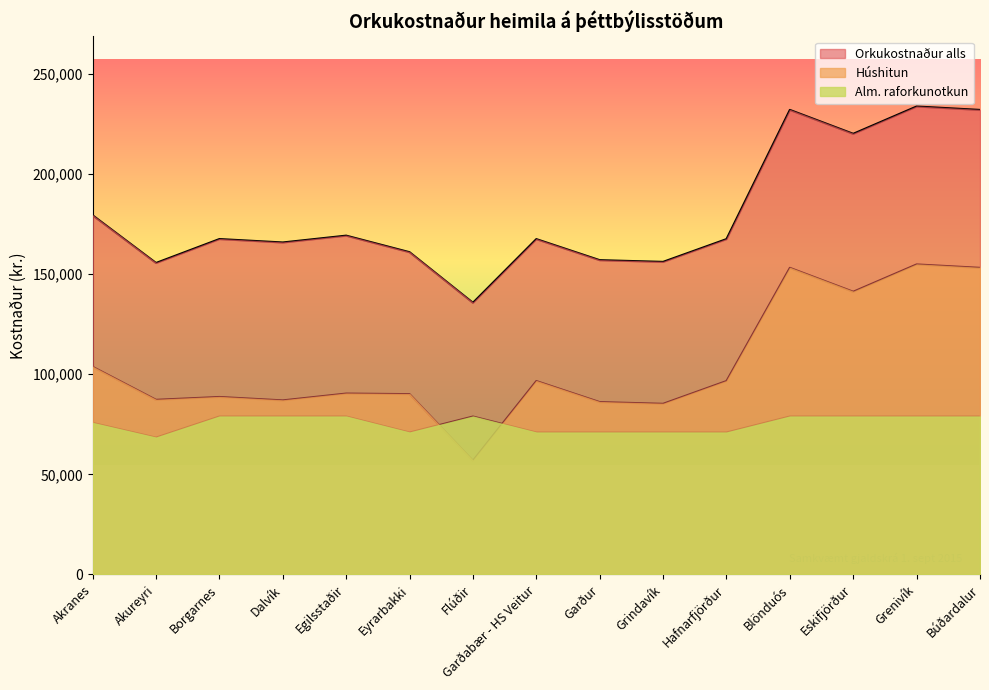

True or false: Orkukostnaður alls and Alm. raforkunotkun intersect in this chart.

False